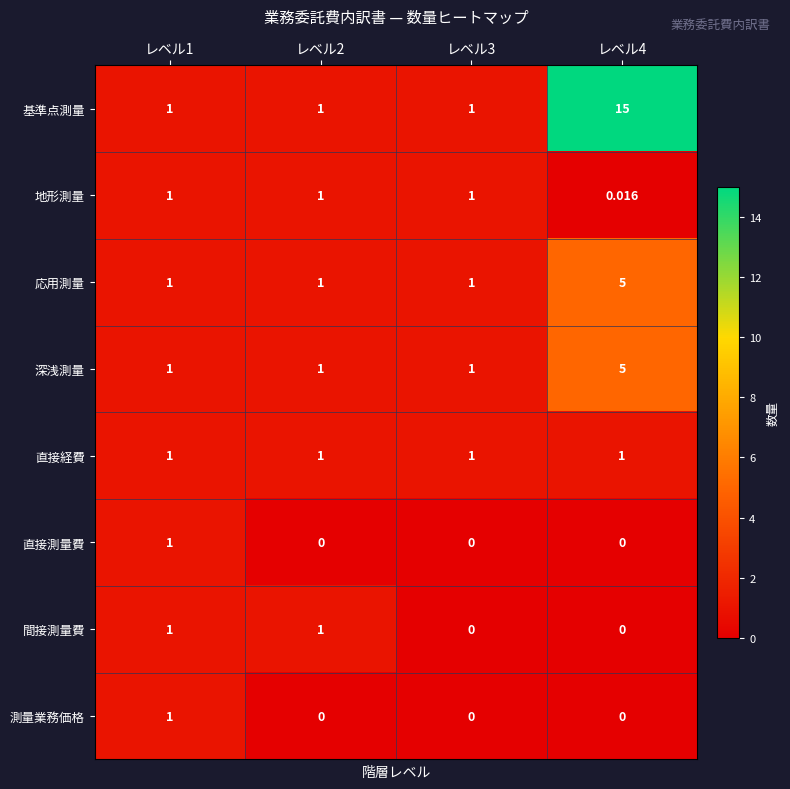

At which category is the sum across all series the highest?

レベル4